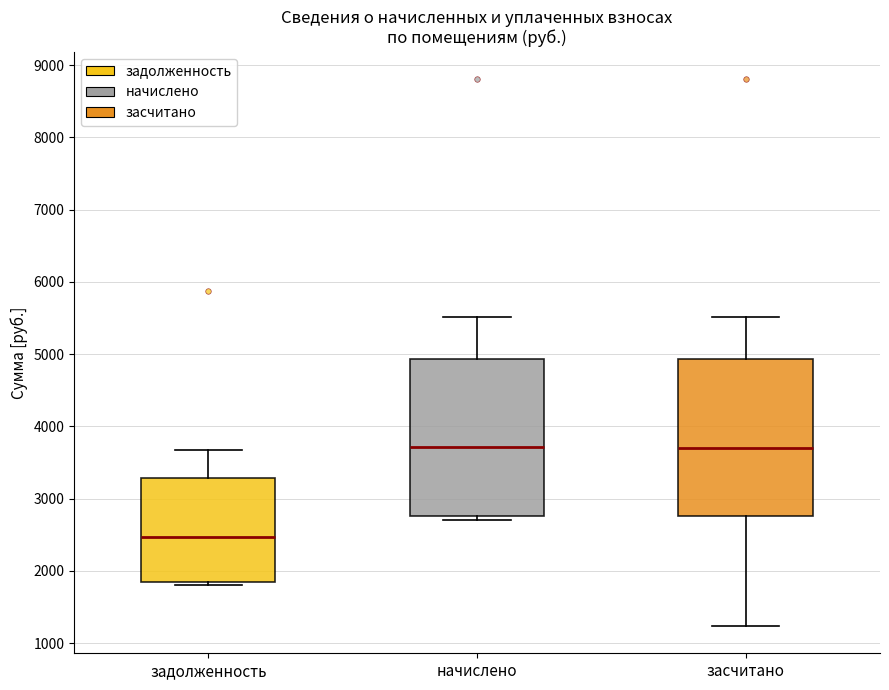

Where is the upper edge of the box for задолженность on the y-axis? The values are not printed on the chart, so give them approximately, as read against the axis.

3300